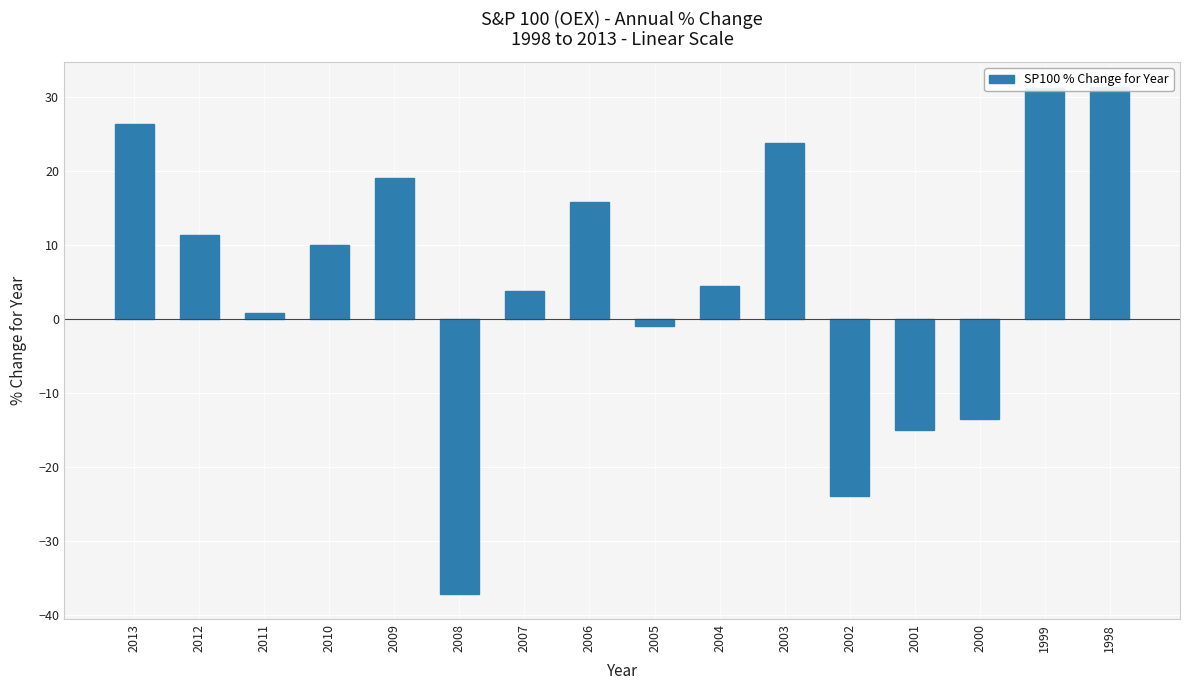

Read the value at 2001.

-14.9